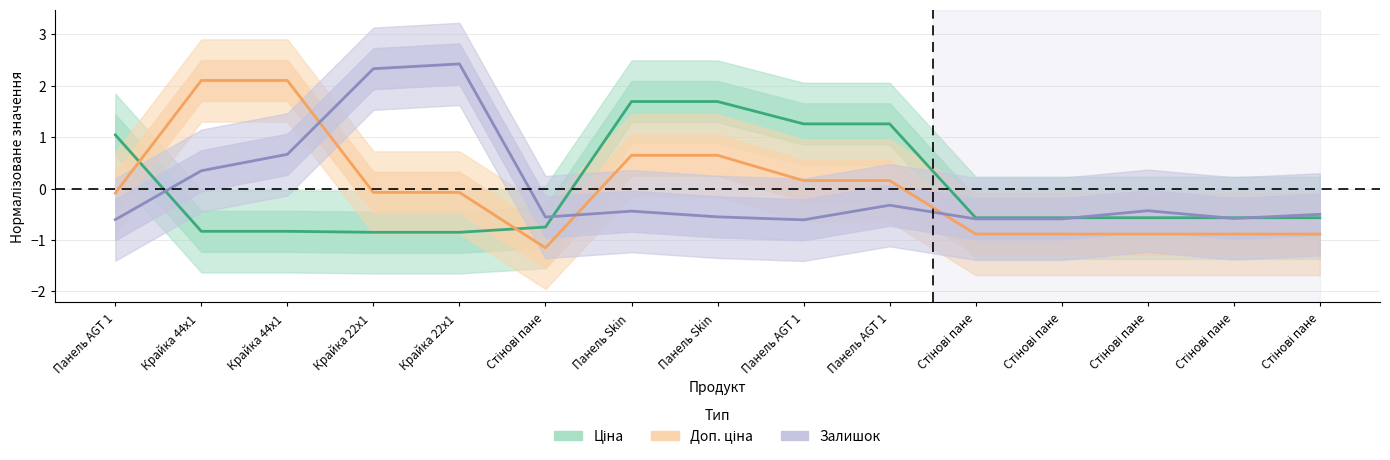

How many positive values does the Доп. ціна series have?

6